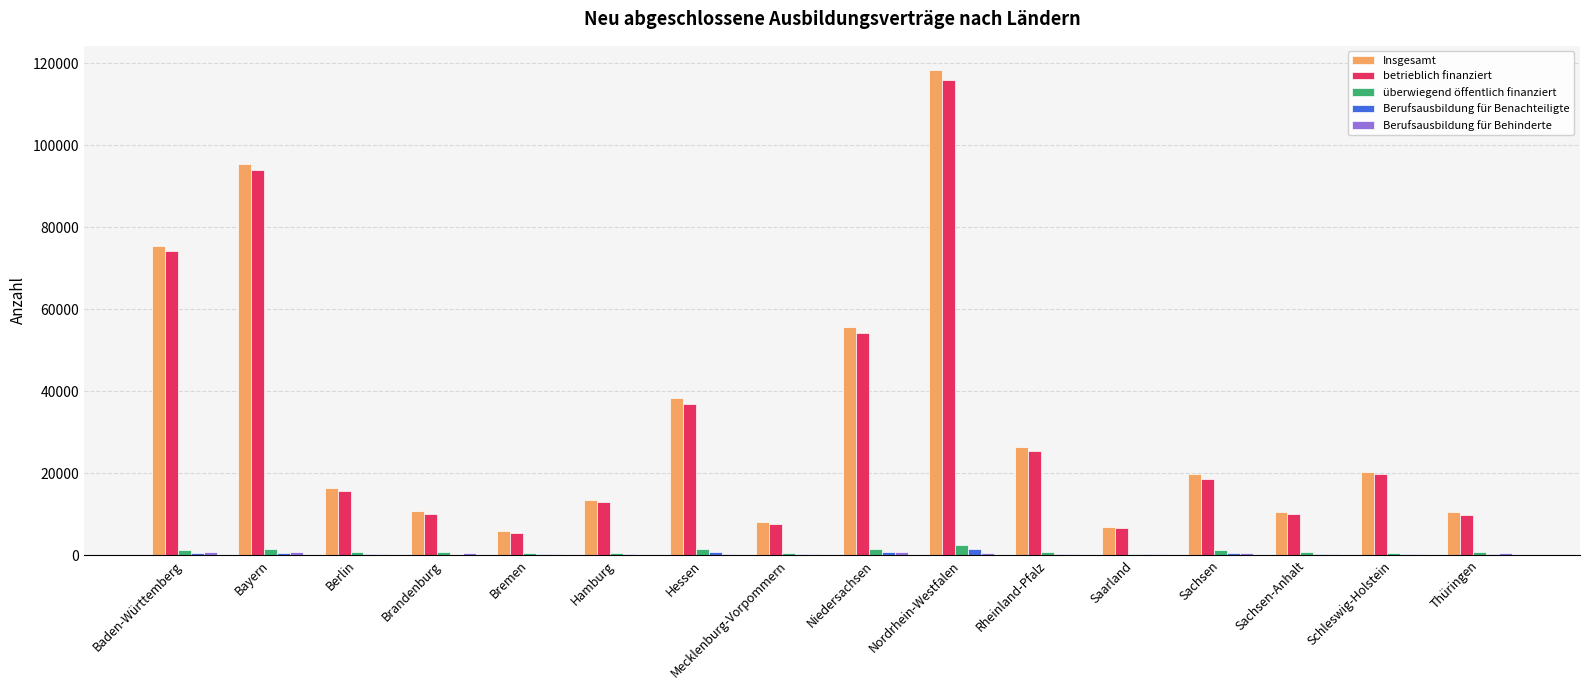

Is it true that Berufsausbildung für Benachteiligte equals 549 at Bayern?

True